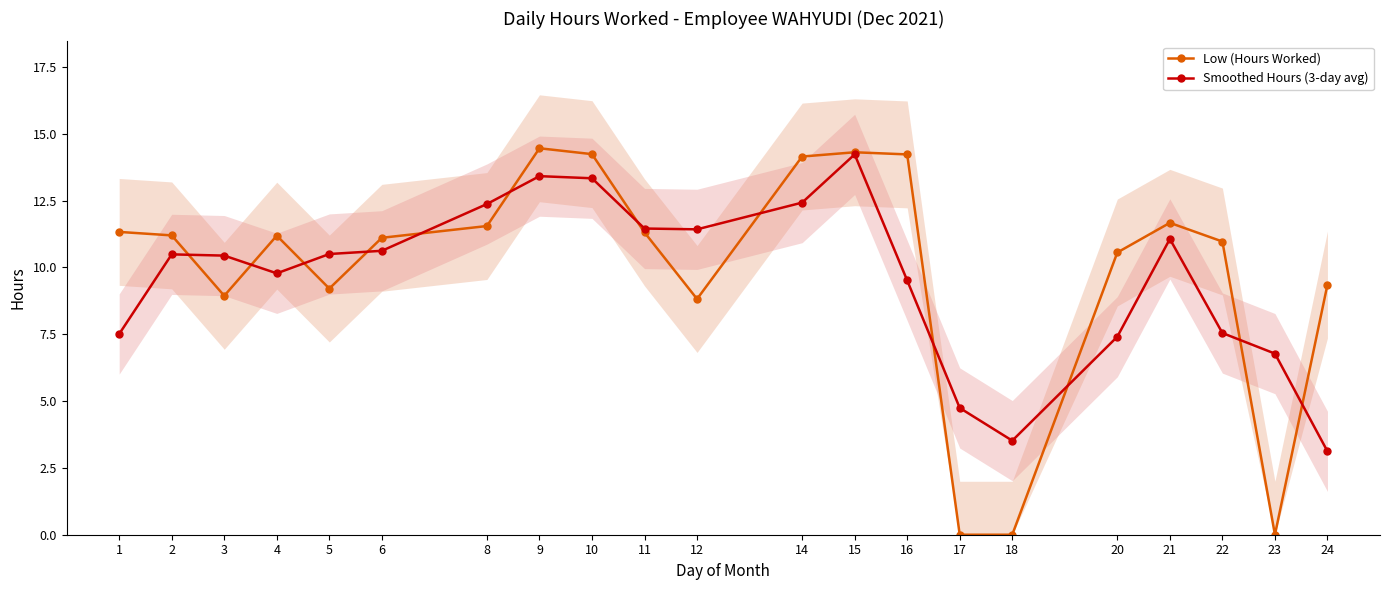

Count the number of categories in the chart.

21